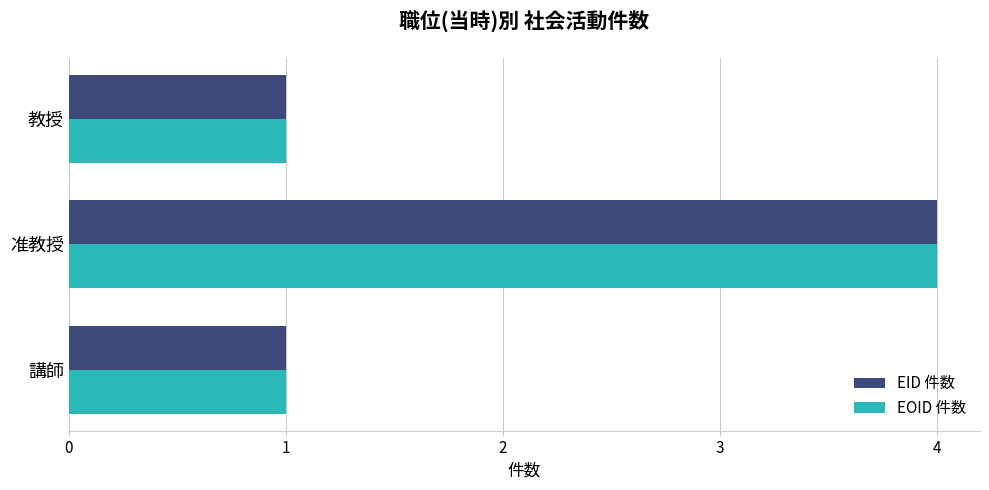

At which category is the sum across all series the highest?

准教授